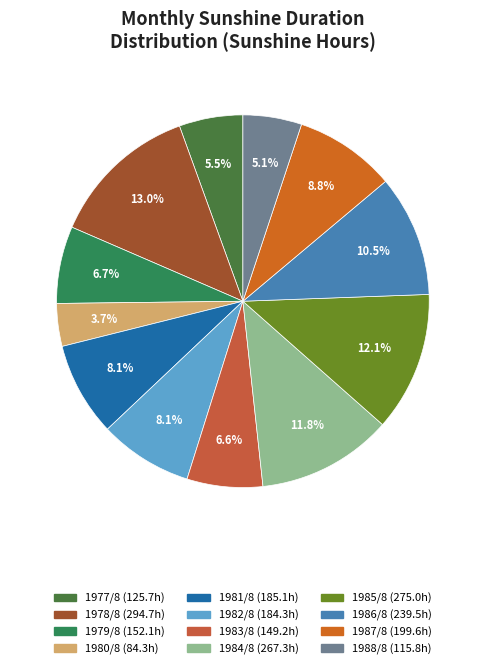

Between 1981/8 and 1984/8, which is larger?

1984/8